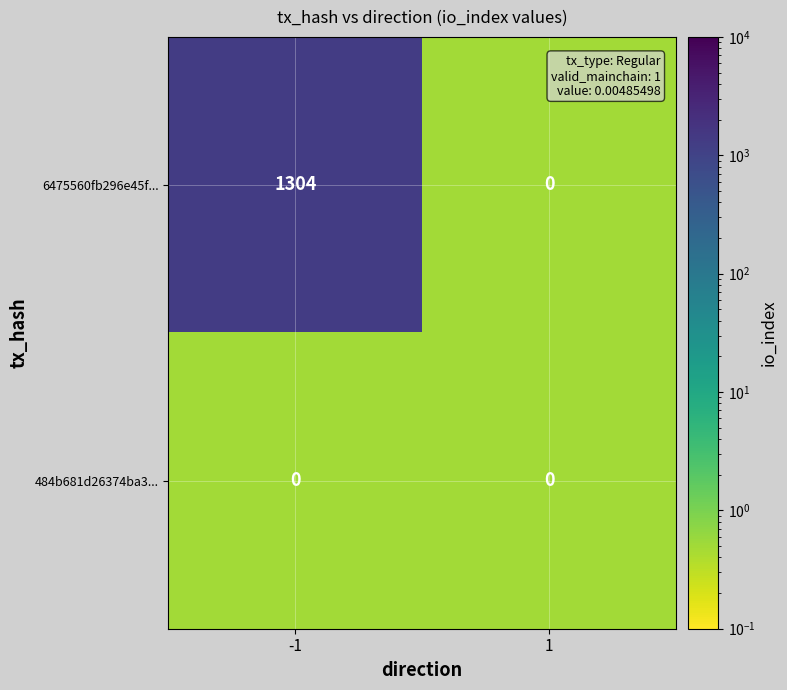

Reading left to right, list all the values displayed in this chart.

6475560fb296e45f...: 1304	0
484b681d26374ba3...: 0	0